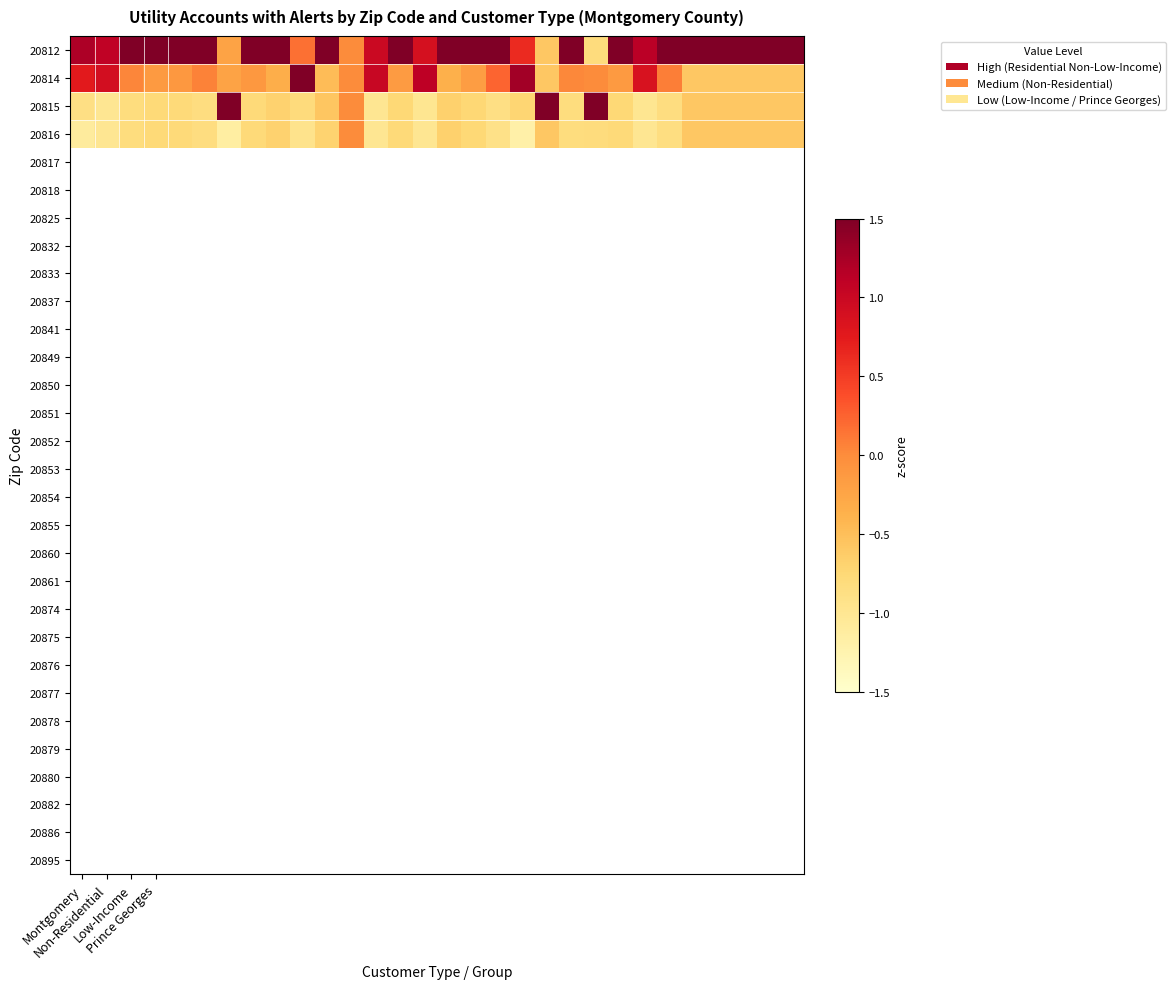

Which series has the largest total across all categories?

20812